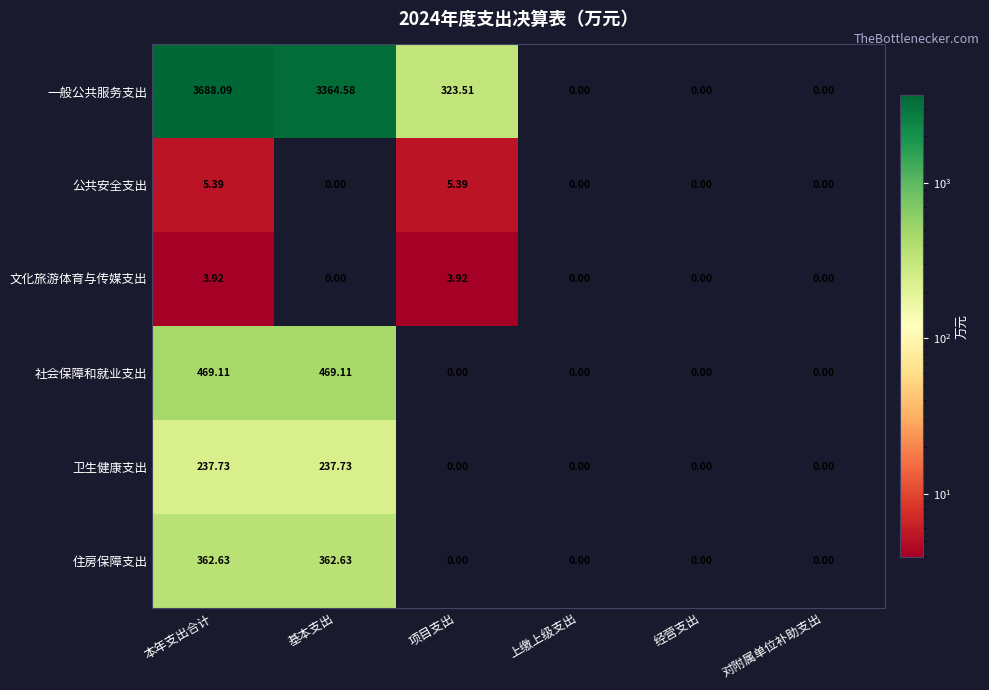

Which category has the highest value across all series?

本年支出合计